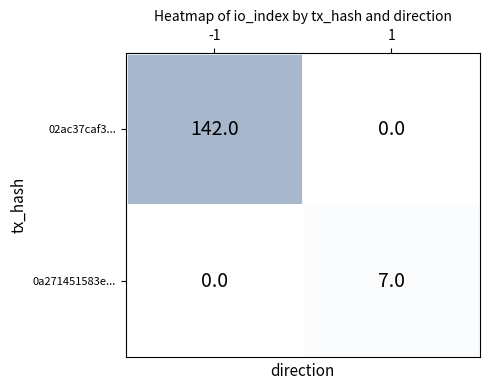

What is the average value of the 02ac37caf3... series?

71